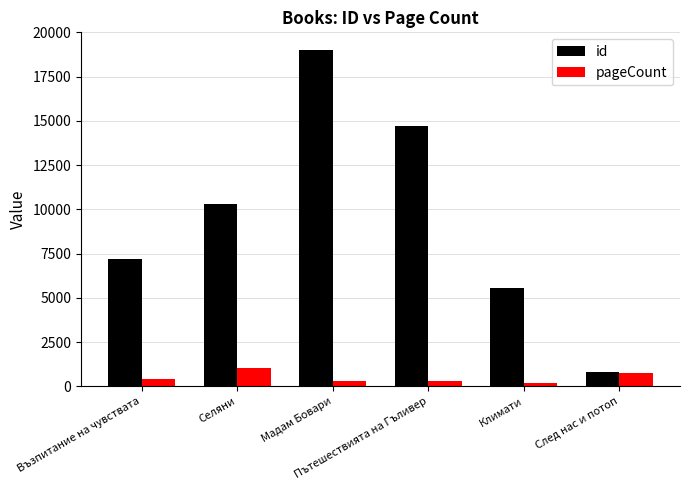

Rank the series at Възпитание на чувствата from lowest to highest value.

pageCount, id